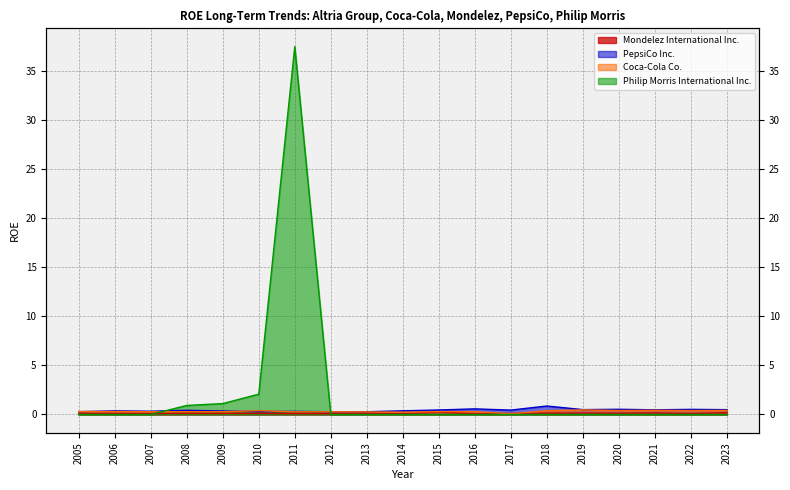

At how many categories does at least one series exceed 34?

1